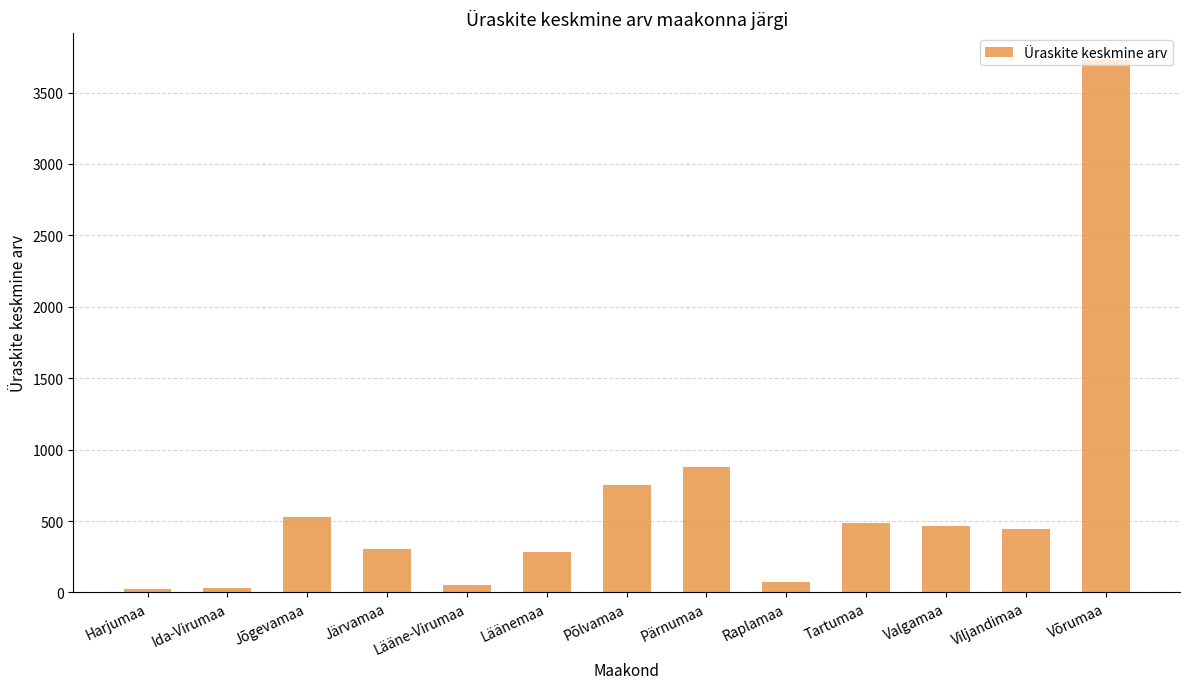

Which label corresponds to the largest value in the chart?

Võrumaa